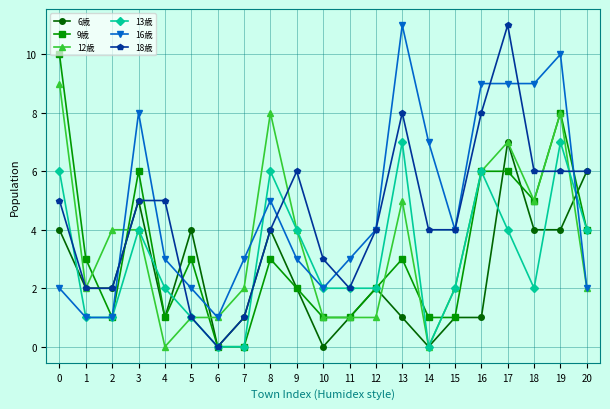

Count the number of categories in the chart.

21